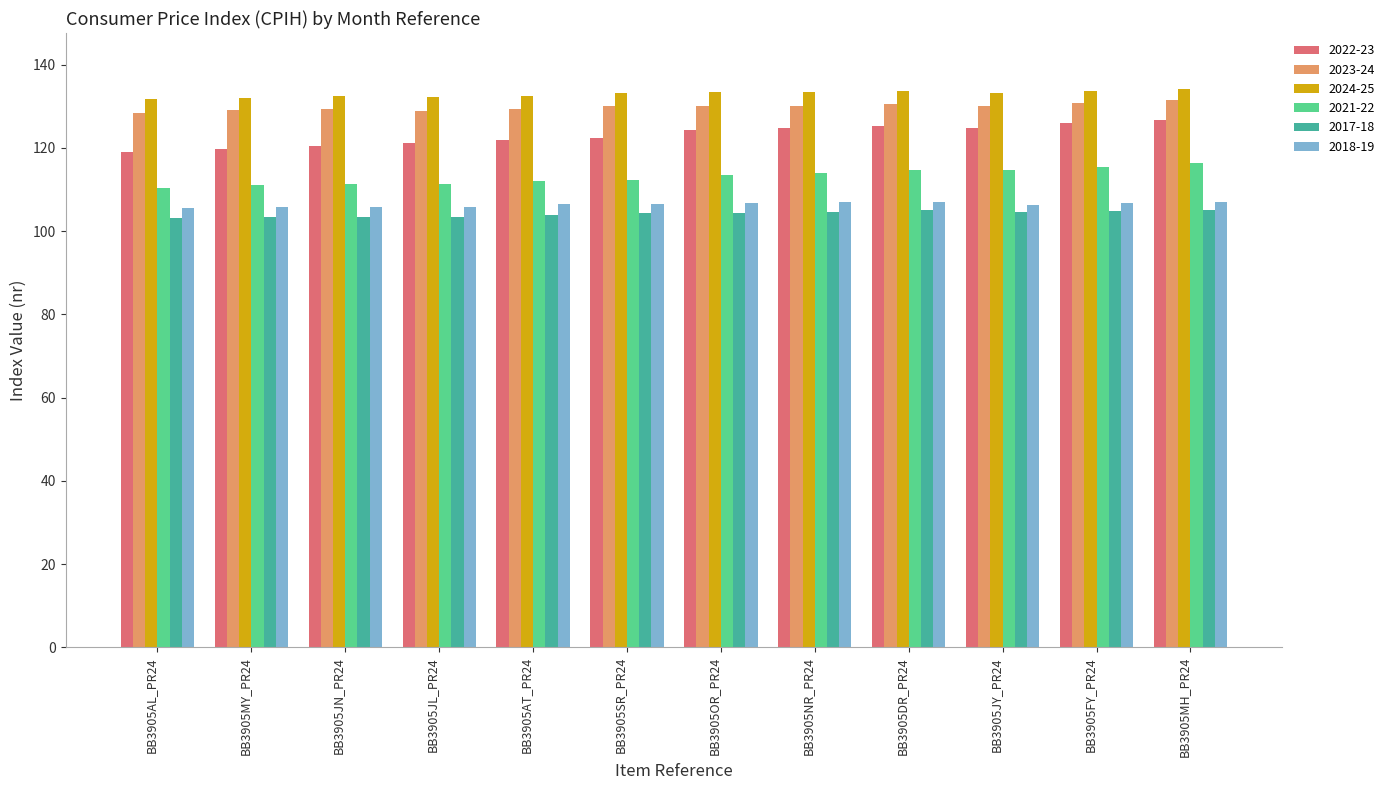

Is it true that 2017-18 equals 186.5 at BB3905DR_PR24?

False